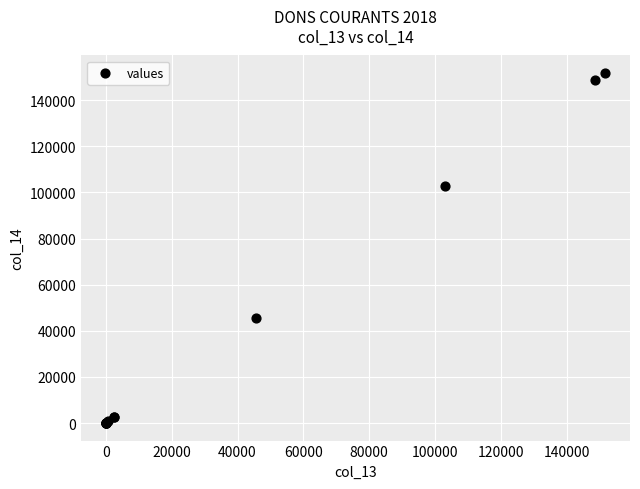

What Y value in the scatter plot is closest to 75880?

102942.7